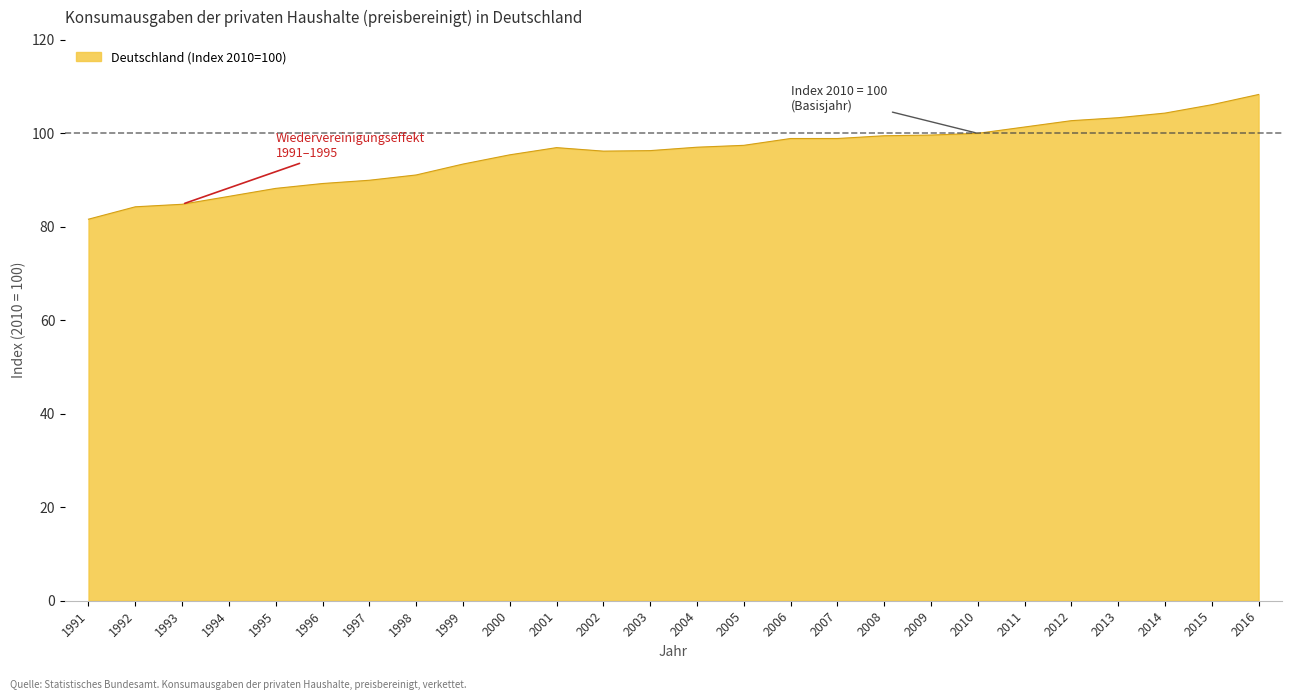

How many lines are shown in the chart?

1